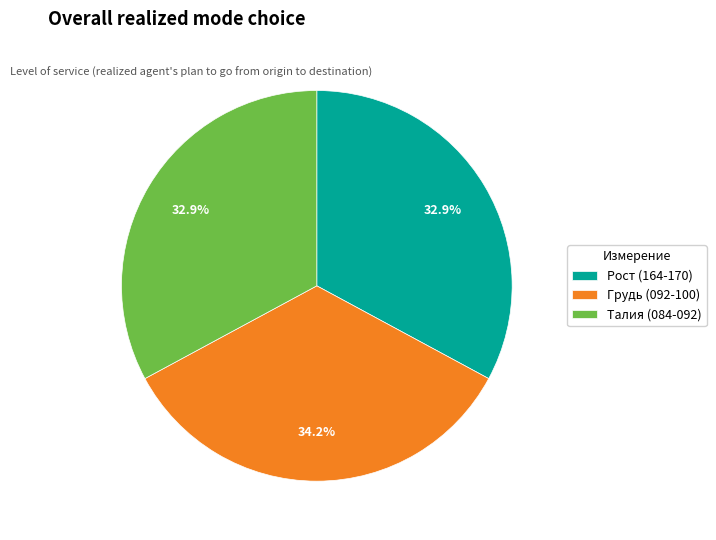

Combined, what portion of the pie is Рост (164-170) and Талия (084-092)?

65.8%